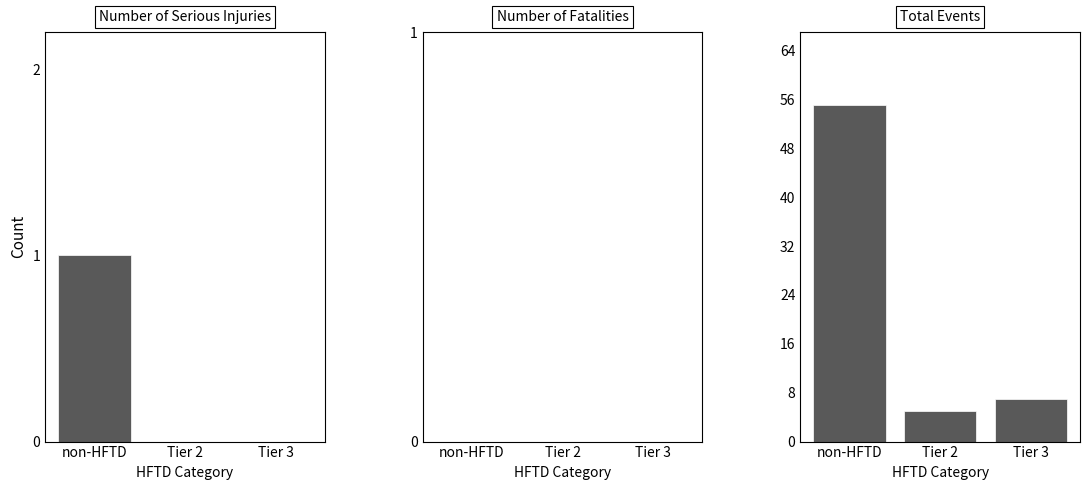

How many groups of bars are there?

3